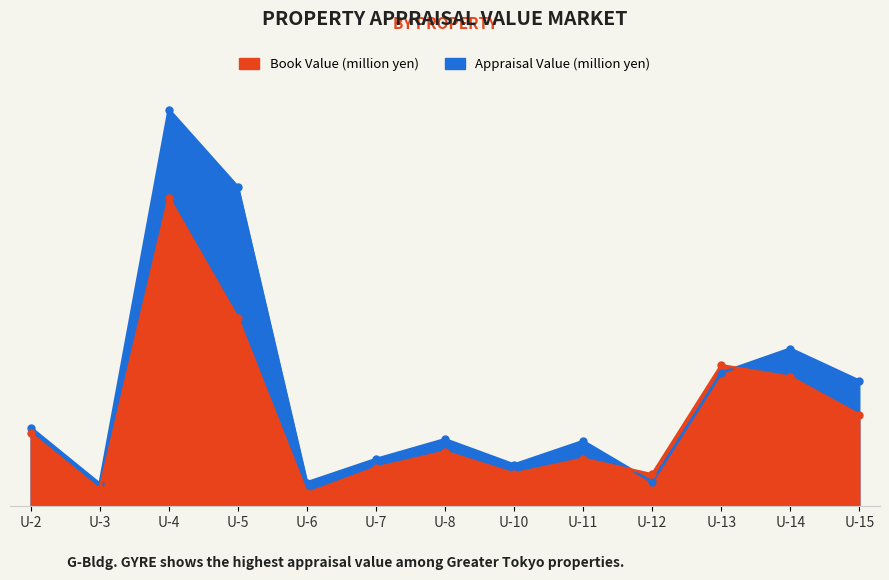

What is the difference between the maximum and minimum values in the Book Value (million yen) series?

21010